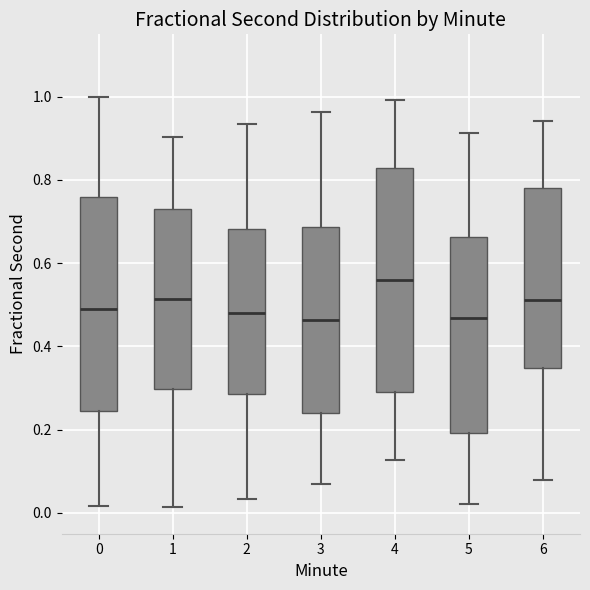

Reading left to right, transcribe this box plot: for each box, give where its median line is, the range the box spans, and where its two whiskers end, as read against the y-axis. The values are not printed on the chart, so give them approximately, as read against the axis.

0: median 0.48, box 0.24 to 0.76, whiskers 0.02 to 1.00
1: median 0.52, box 0.30 to 0.72, whiskers 0.02 to 0.90
2: median 0.48, box 0.28 to 0.68, whiskers 0.04 to 0.94
3: median 0.46, box 0.24 to 0.68, whiskers 0.08 to 0.96
4: median 0.56, box 0.30 to 0.82, whiskers 0.12 to 1.00
5: median 0.46, box 0.20 to 0.66, whiskers 0.02 to 0.92
6: median 0.52, box 0.34 to 0.78, whiskers 0.08 to 0.94